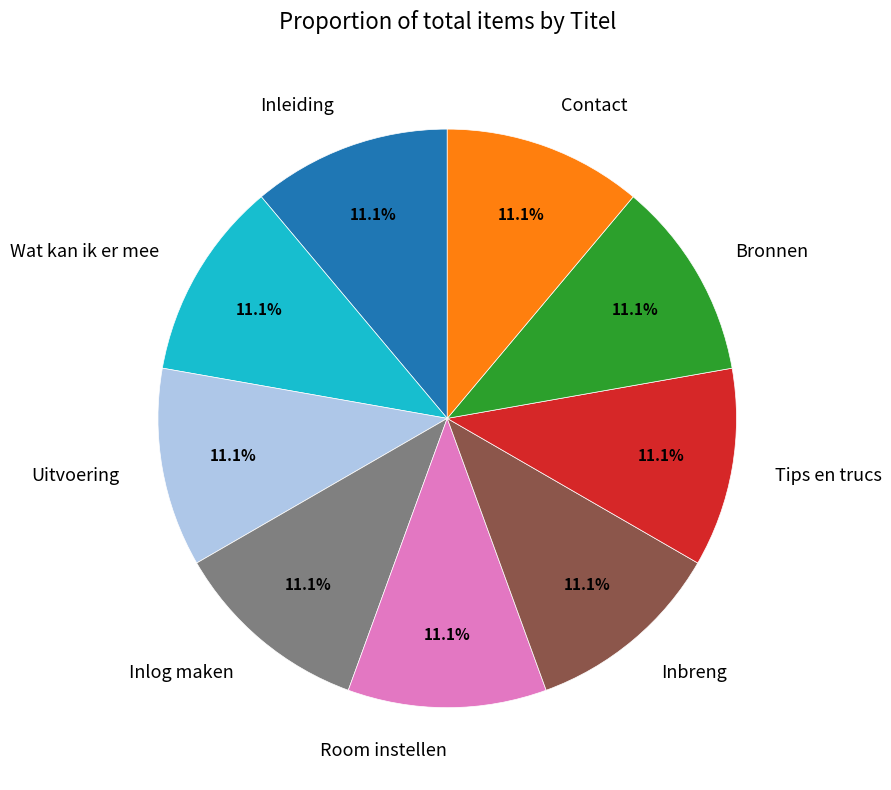

To the nearest percent, what is the average slice percentage?

11%